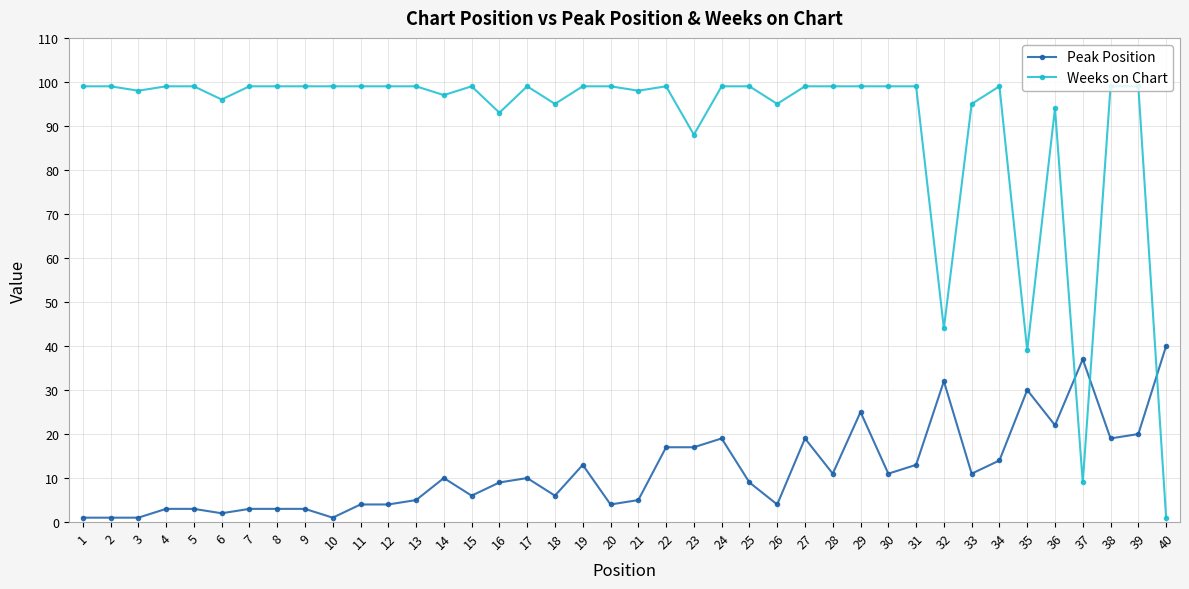

What is the lowest value of the Peak Position series?

1